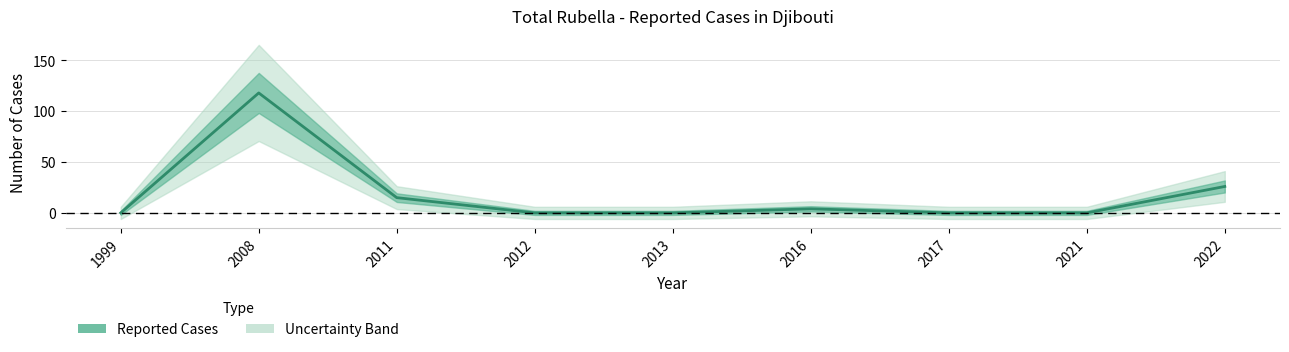

The value at 2011 is 15. True or false?

True